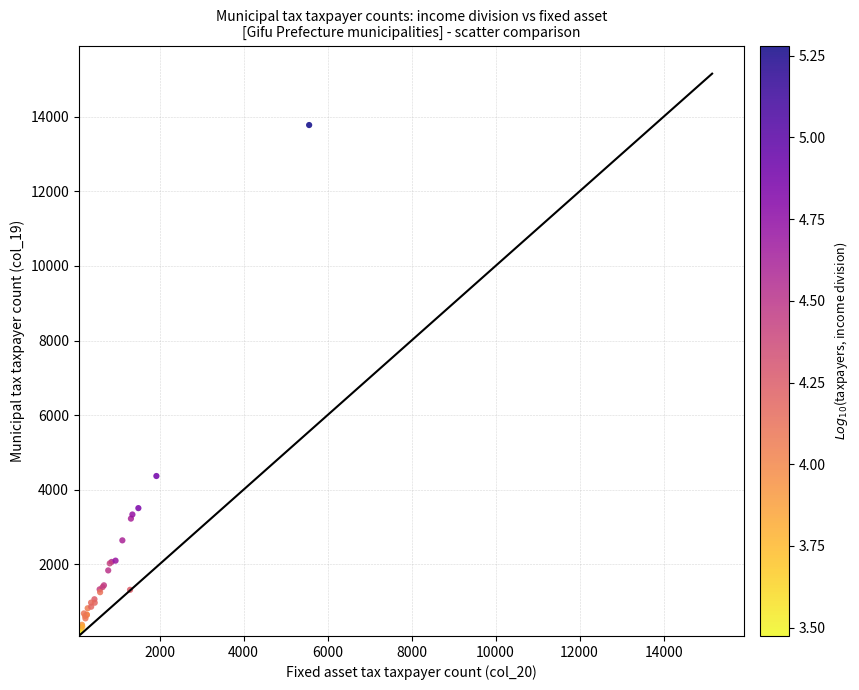

What Y value in the scatter plot is closest to 6984?

4367